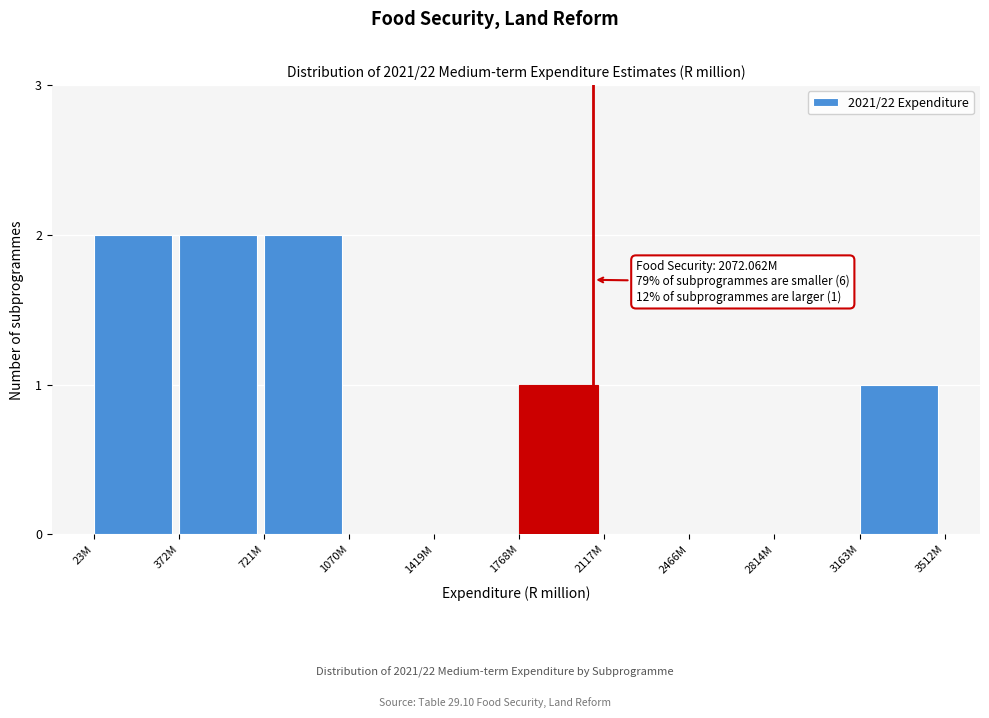

Reading left to right, what are all the values shown in this chart?

23M=2	372M=2	721M=2	1070M=0	1419M=0	1768M=1	2117M=0	2466M=0	2814M=0	3163M=1